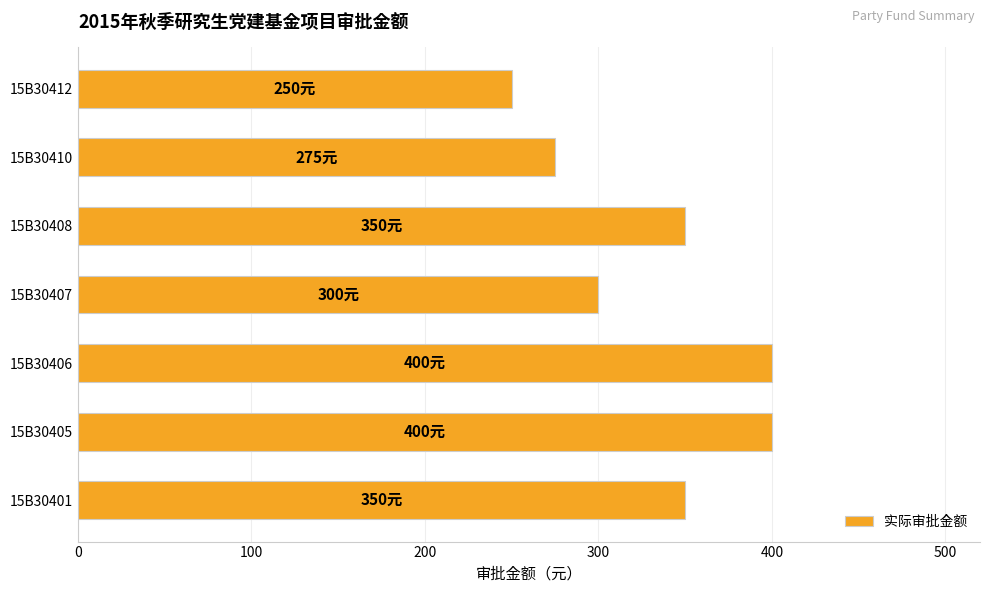

What is the sum of all values?

2325